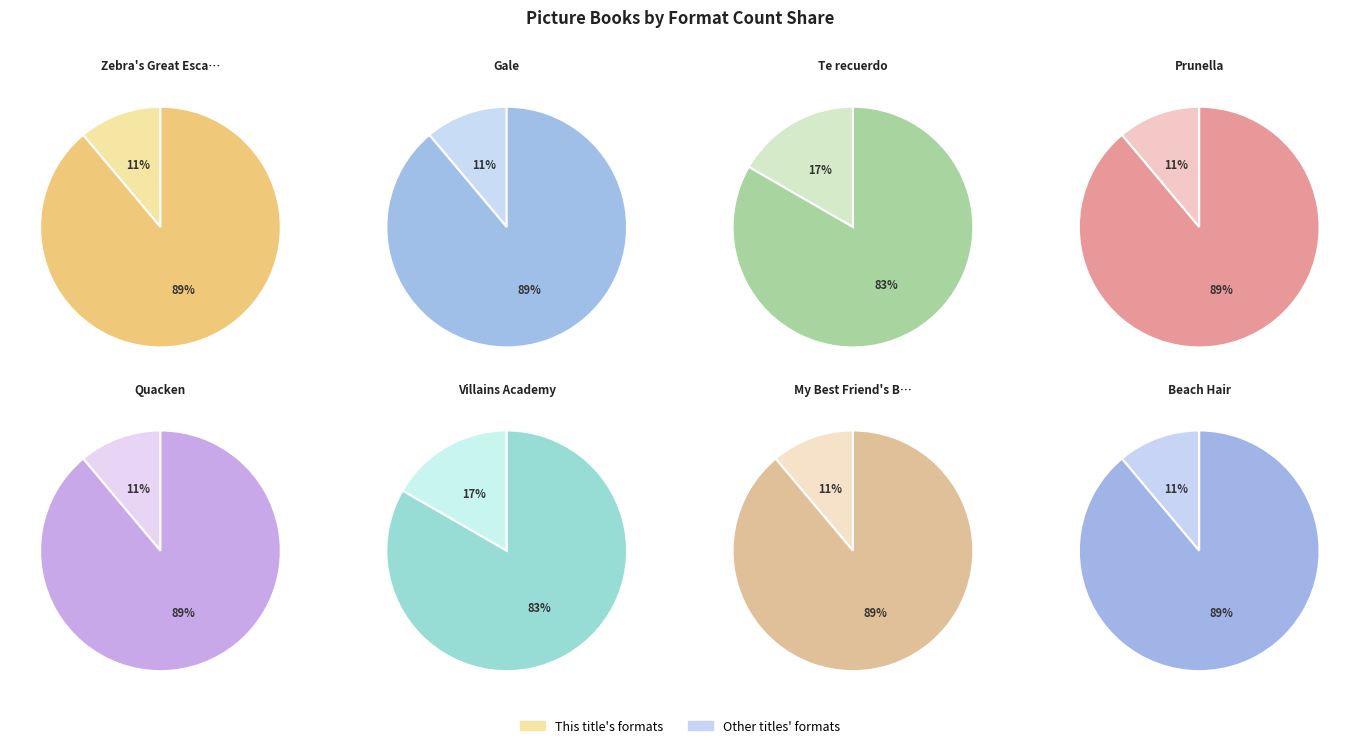

Rank the categories by value from lowest to highest.

Zebra's Great Escape, Gale, Prunella, Quacken, My Best Friend's Bangles, Beach Hair, Te recuerdo (Remembering), Villains Academy